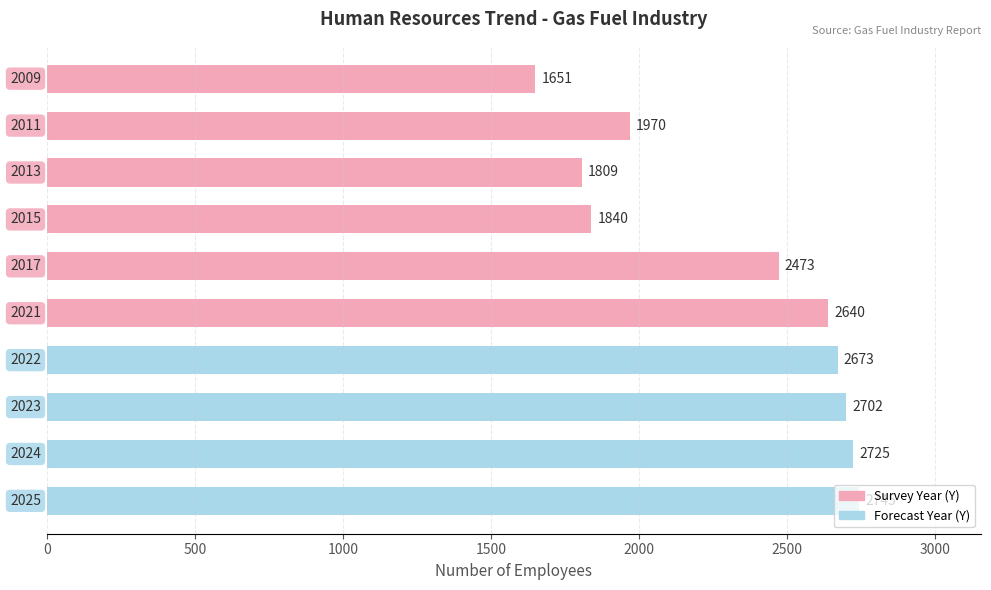

What is the value of the 5th bar from the top?

2473